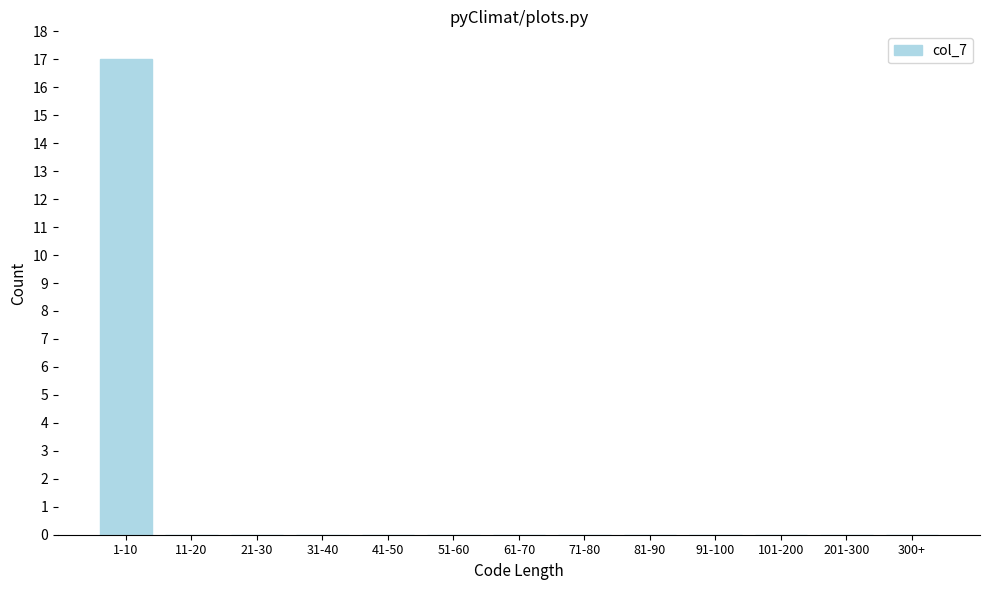

Reading left to right, extract all data points from this chart.

1-10=17	11-20=0	21-30=0	31-40=0	41-50=0	51-60=0	61-70=0	71-80=0	81-90=0	91-100=0	101-200=0	201-300=0	300+=0